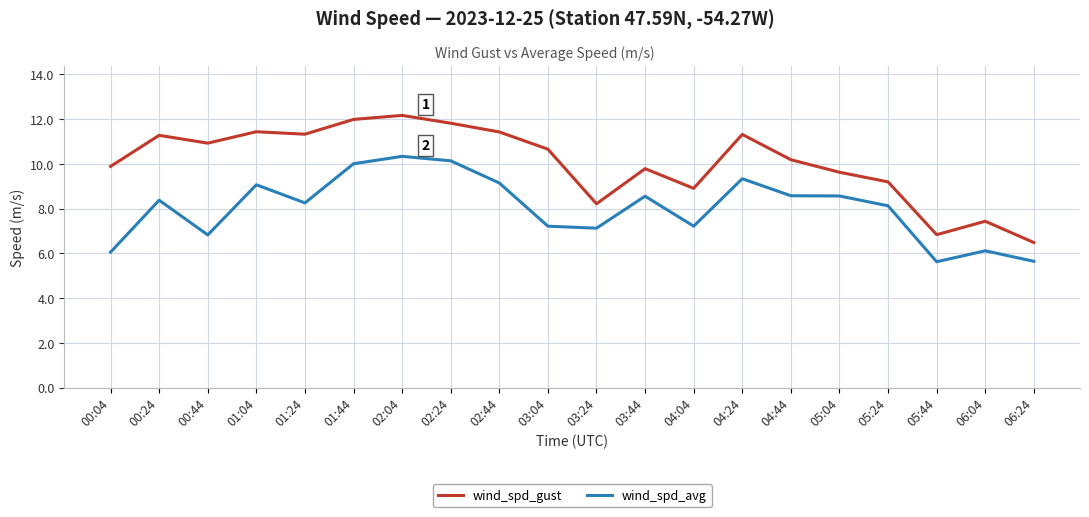

What position from the left is 05:44?

18